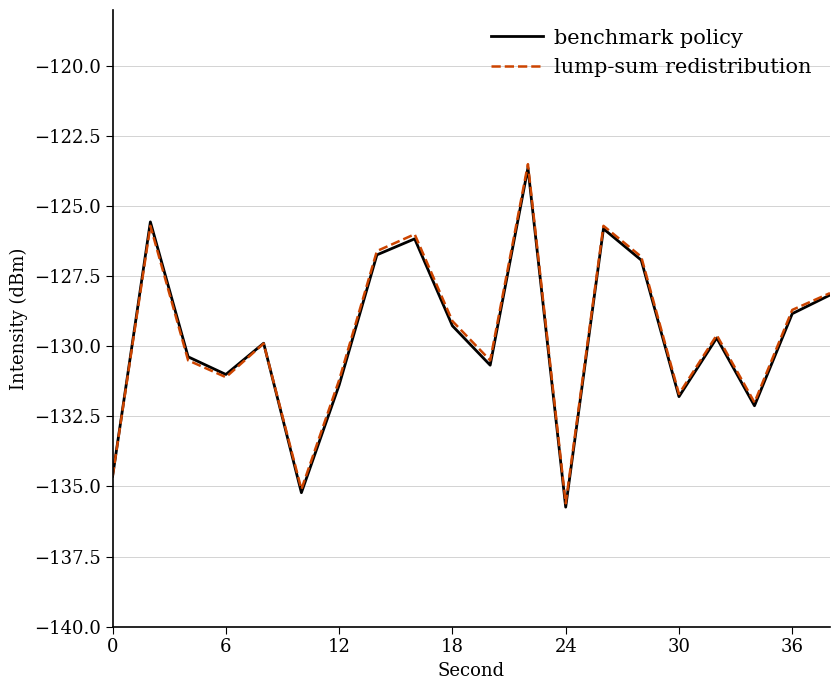

Reading left to right, extract all data points from this chart.

benchmark policy: -134.6	-125.6	-130.4	-131.0	-129.9	-135.2	-131.4	-126.7	-126.2	-129.3	-130.7	-123.6	-135.7	-125.8	-126.9	-131.8	-129.7	-132.1	-128.8	-128.2
lump-sum redistribution: -134.6	-125.7	-130.5	-131.1	-129.9	-135.1	-131.2	-126.6	-126.0	-129.1	-130.5	-123.5	-135.6	-125.7	-126.8	-131.7	-129.6	-132.0	-128.7	-128.1